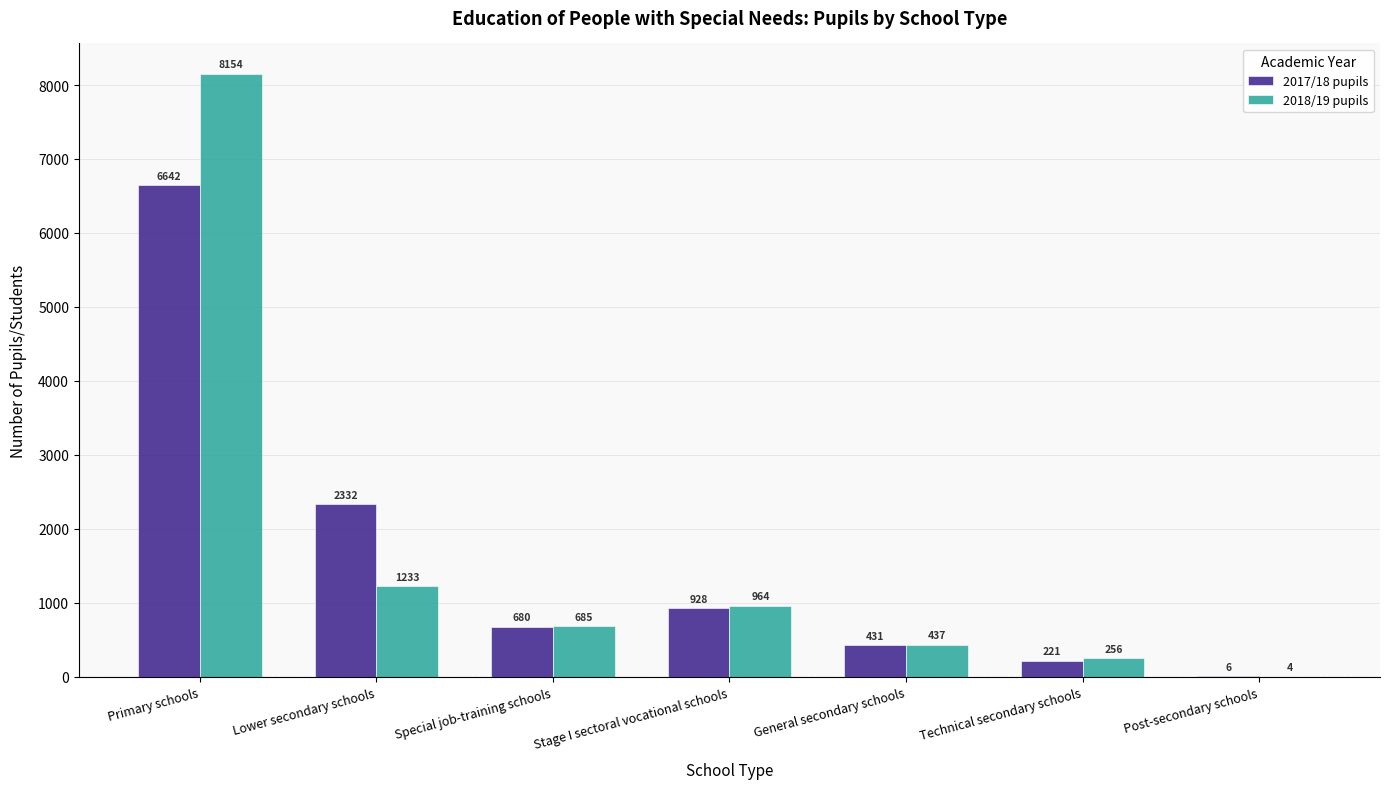

Which series changed the most between Lower secondary schools and Post-secondary schools?

2017/18 pupils